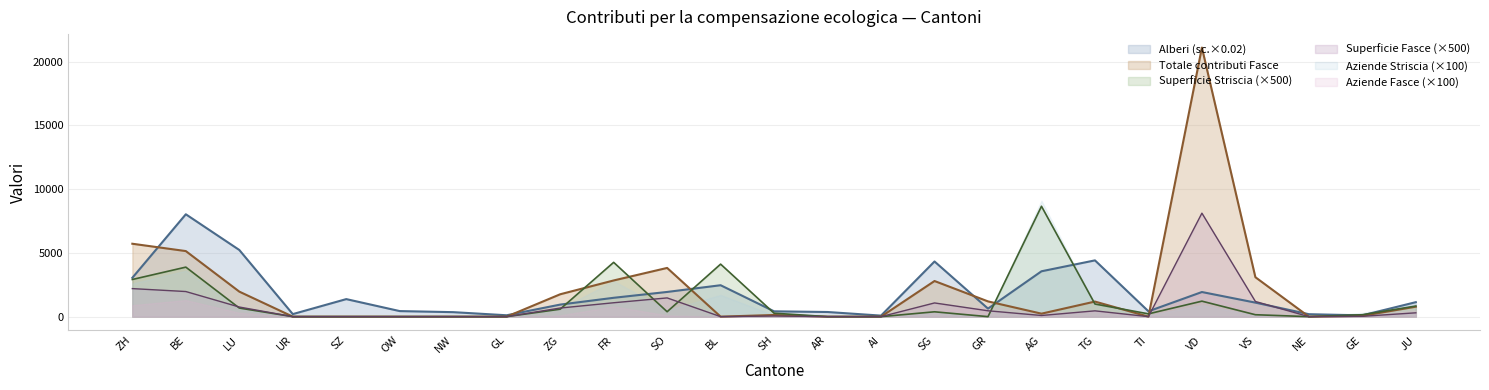

At which category is the sum across all series the highest?

VD